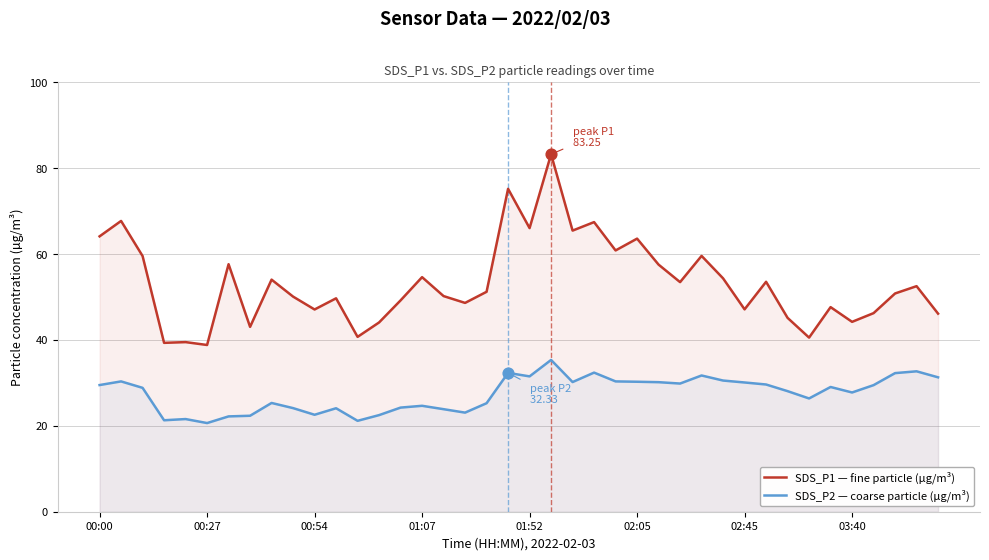

Which series has the largest Y range (max minus min)?

SDS_P1 — fine particle (µg/m³)